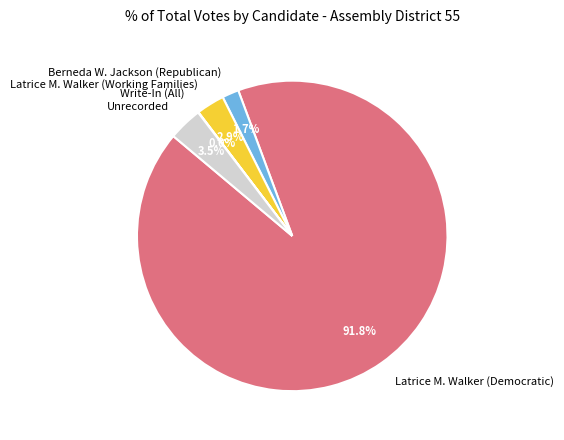

Which slice is the largest?

Latrice M. Walker (Democratic)